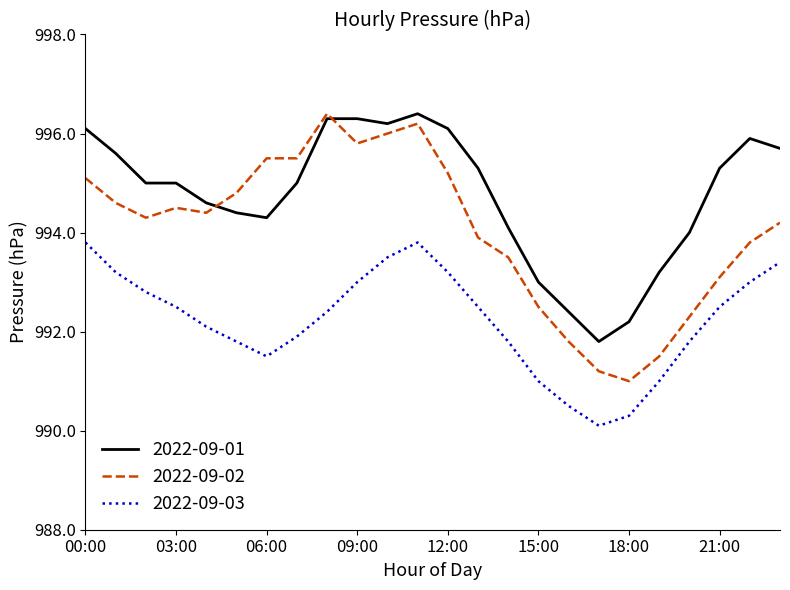

At how many categories does at least one series exceed 996?

6